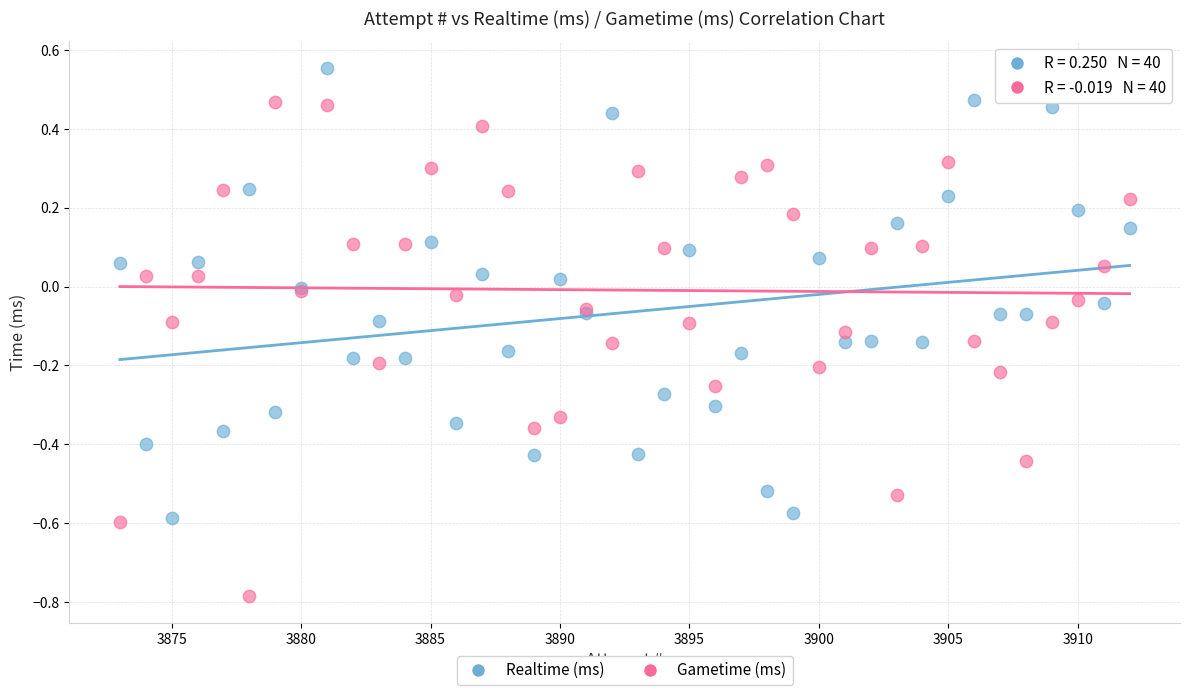

What are all the series names shown in the legend?

Realtime (ms), Gametime (ms)